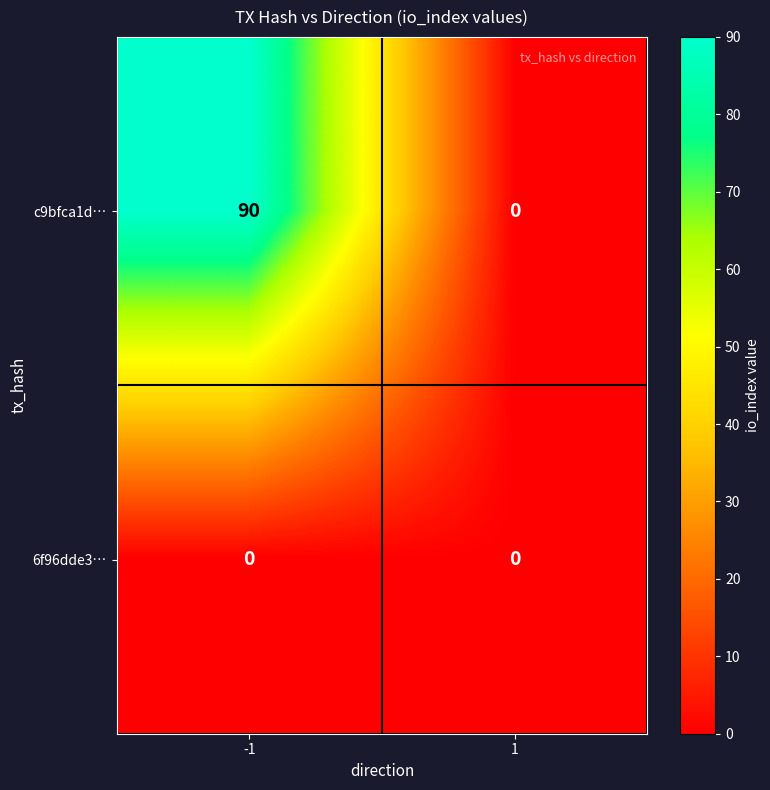

Reading left to right, list all the values displayed in this chart.

c9bfca1d…: -1=90	1=0
6f96dde3…: -1=0	1=0